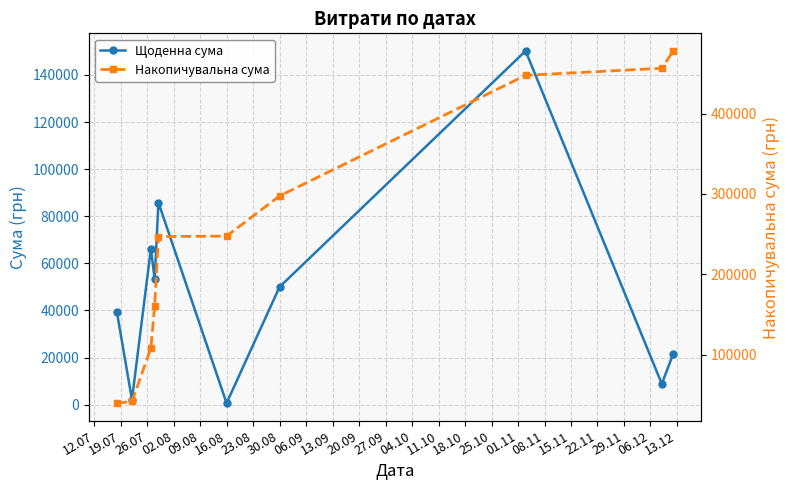

Which series has the largest range (max minus min)?

Накопичувальна сума